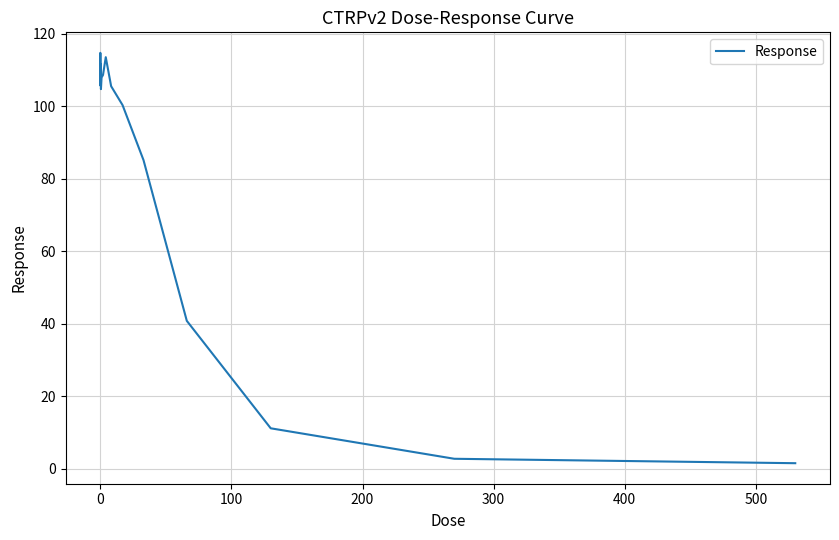

What is the maximum value shown in the chart?

114.7